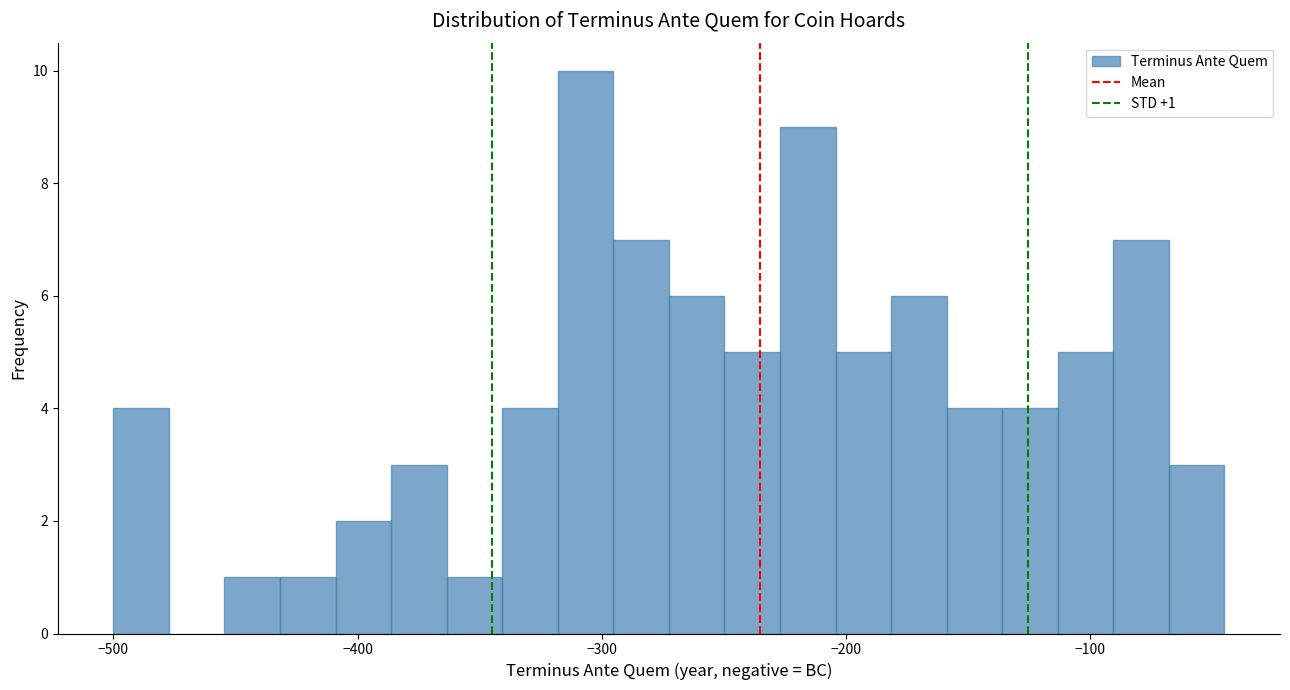

Around what value on the x-axis is the tallest bar? Give the approximate position of its centre, as read against the axis.

-310